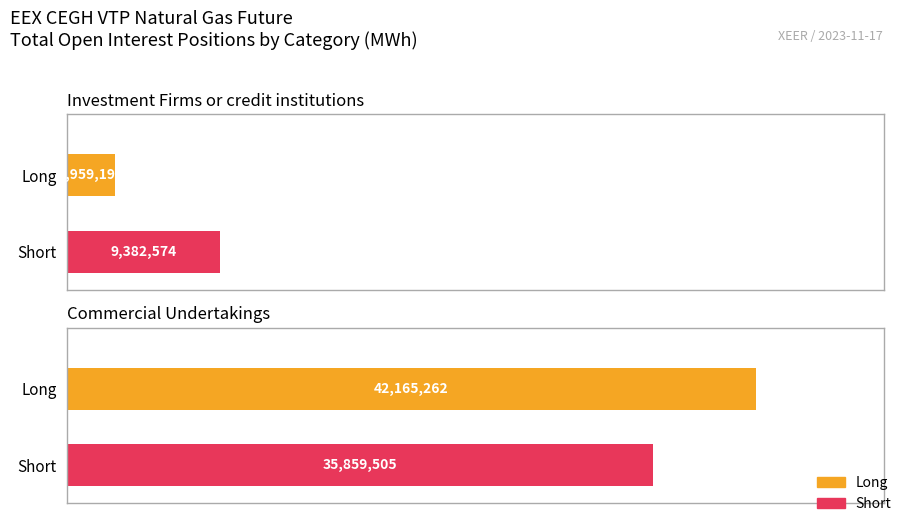

What is the sum of the Short values at Commercial Undertakings and Investment Firms or credit institutions?

45242079